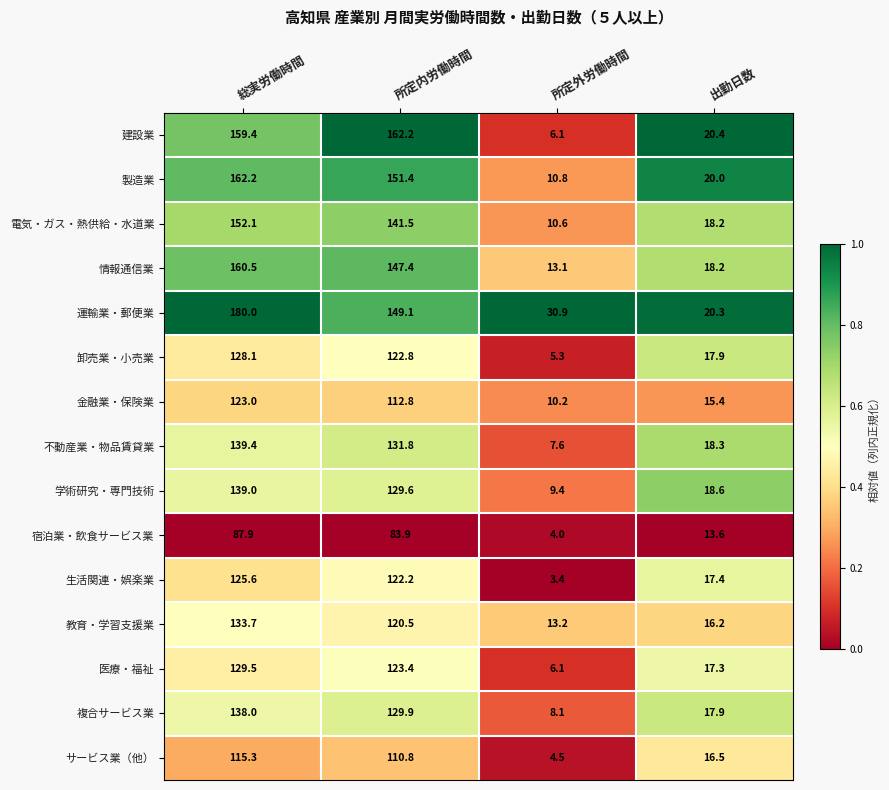

Rank the series at 所定内労働時間 from lowest to highest value.

宿泊業・飲食サービス業, サービス業（他）, 金融業・保険業, 教育・学習支援業, 生活関連・娯楽業, 卸売業・小売業, 医療・福祉, 学術研究・専門技術, 複合サービス業, 不動産業・物品賃貸業, 電気・ガス・熱供給・水道業, 情報通信業, 運輸業・郵便業, 製造業, 建設業